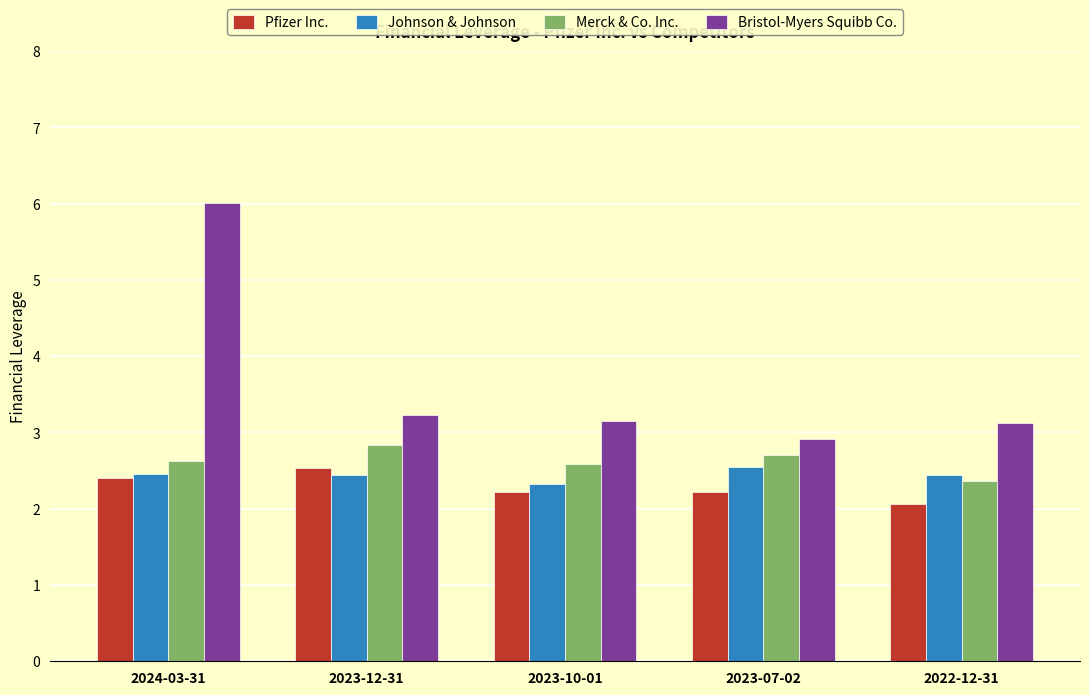

What is the total value across all series at 2022-12-31?

10.0